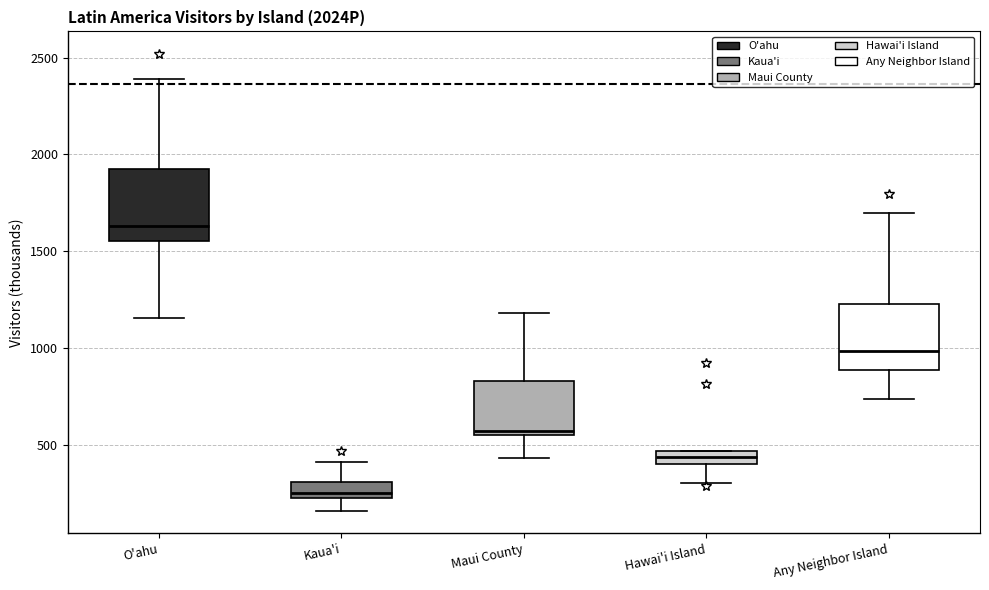

Which box's median line is the lowest?

Kaua'i